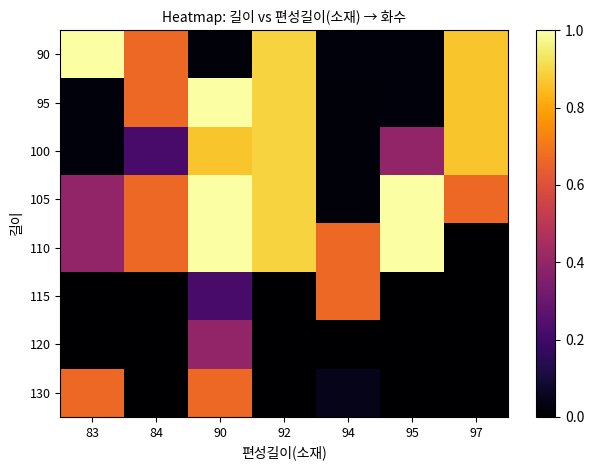

Reading right to left, what are all the values shown in this chart?

90: 97=0.9	95=0.0	94=0.0	92=0.9	90=0.0	84=0.7	83=1.0
95: 97=0.9	95=0.0	94=0.0	92=0.9	90=1.0	84=0.7	83=0.0
100: 97=0.9	95=0.4	94=0.0	92=0.9	90=0.9	84=0.2	83=0.0
105: 97=0.7	95=1.0	94=0.0	92=0.9	90=1.0	84=0.7	83=0.4
110: 97=0.0	95=1.0	94=0.7	92=0.9	90=1.0	84=0.7	83=0.4
115: 97=0.0	95=0.0	94=0.7	92=0.0	90=0.2	84=0.0	83=0.0
120: 97=0.0	95=0.0	94=0.0	92=0.0	90=0.4	84=0.0	83=0.0
130: 97=0.0	95=0.0	94=0.0	92=0.0	90=0.7	84=0.0	83=0.7